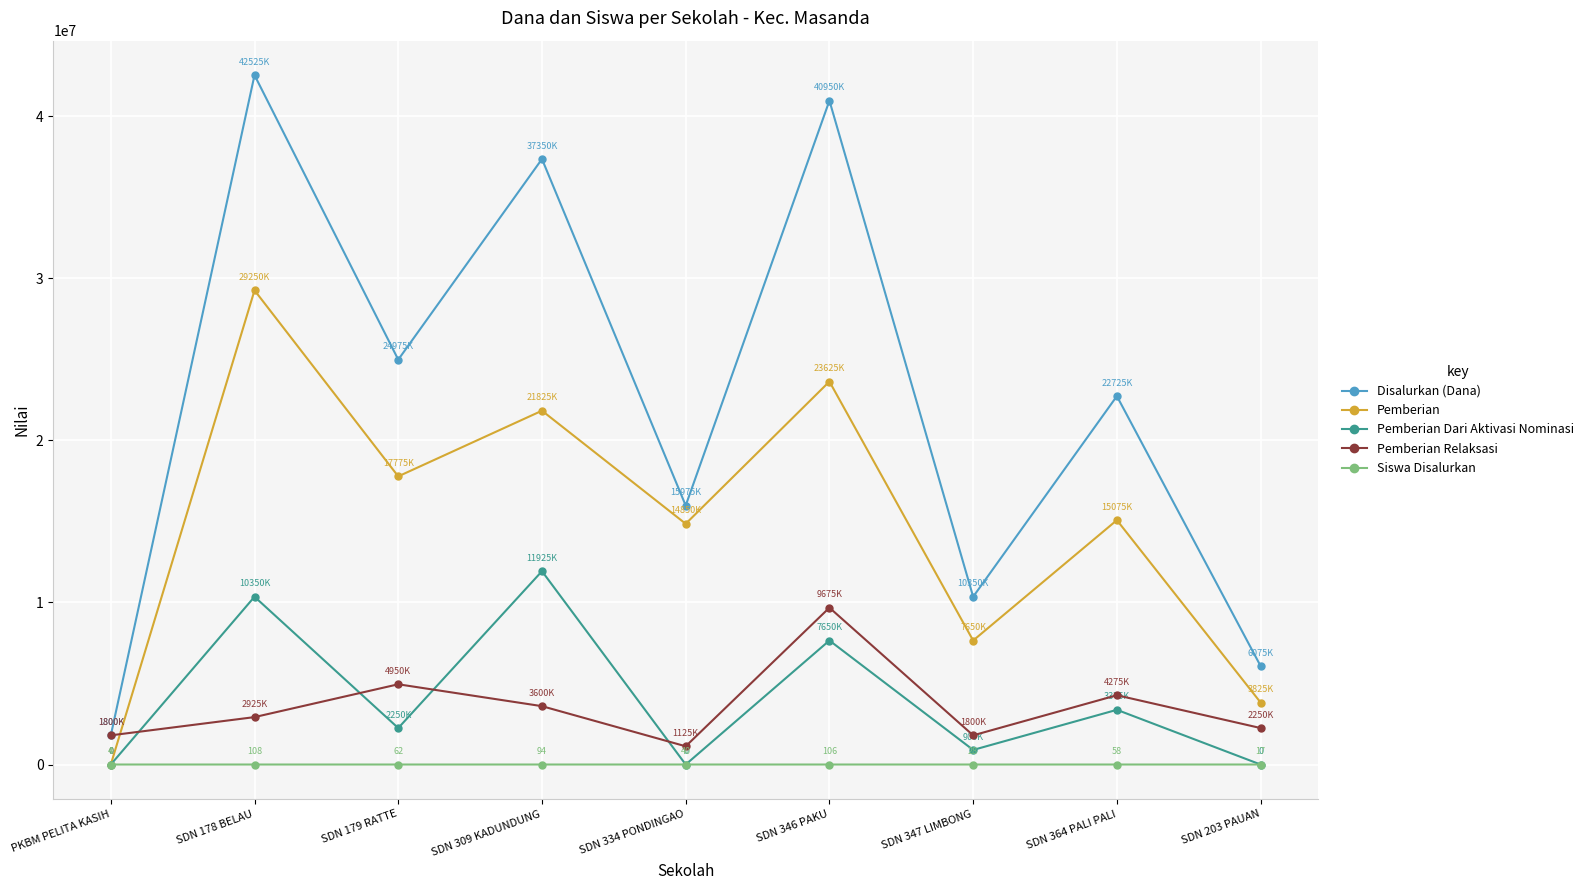

At how many categories does at least one series exceed 39771853?

2